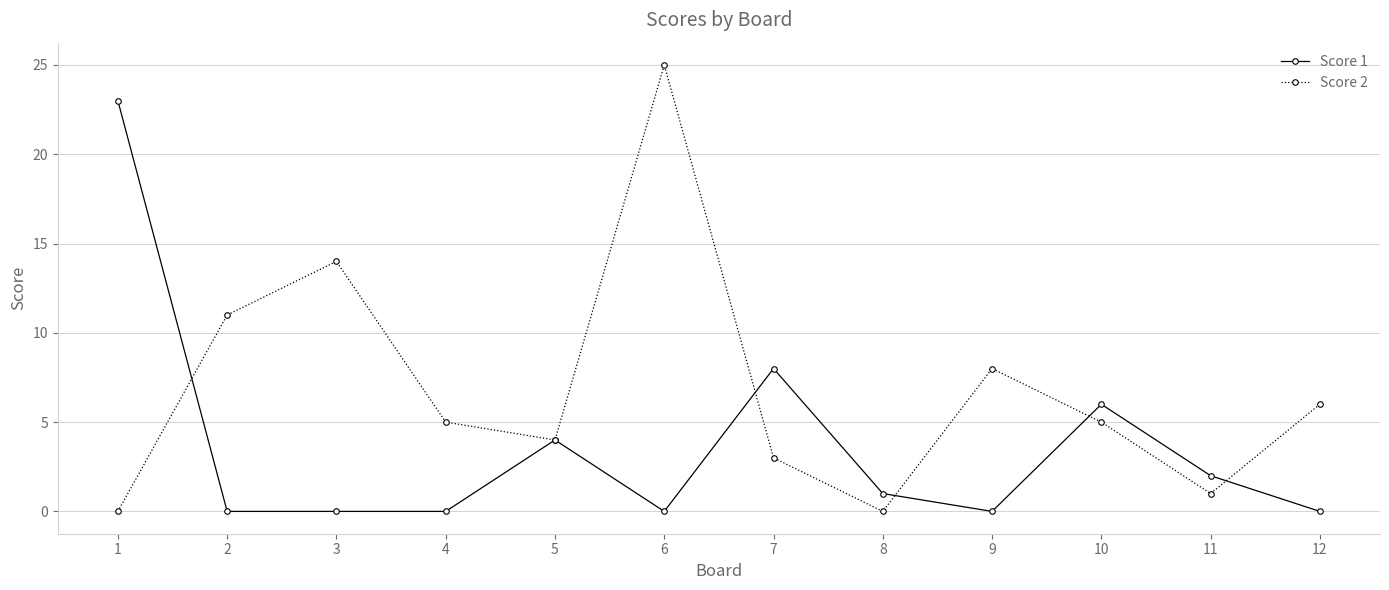

Does the chart display data point markers on the line(s)?

Yes